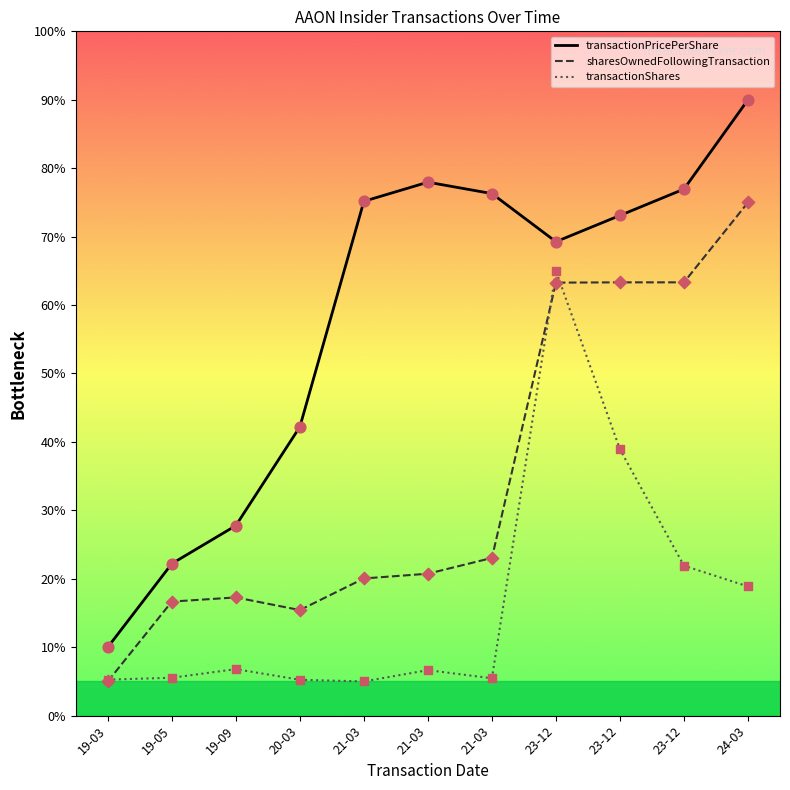

What are all the series names shown in the legend?

transactionPricePerShare, sharesOwnedFollowingTransaction, transactionShares